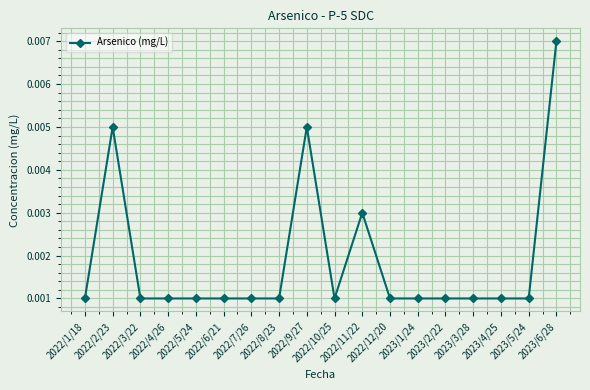

True or false: there are more than 1 points higher than both neighbors.

True